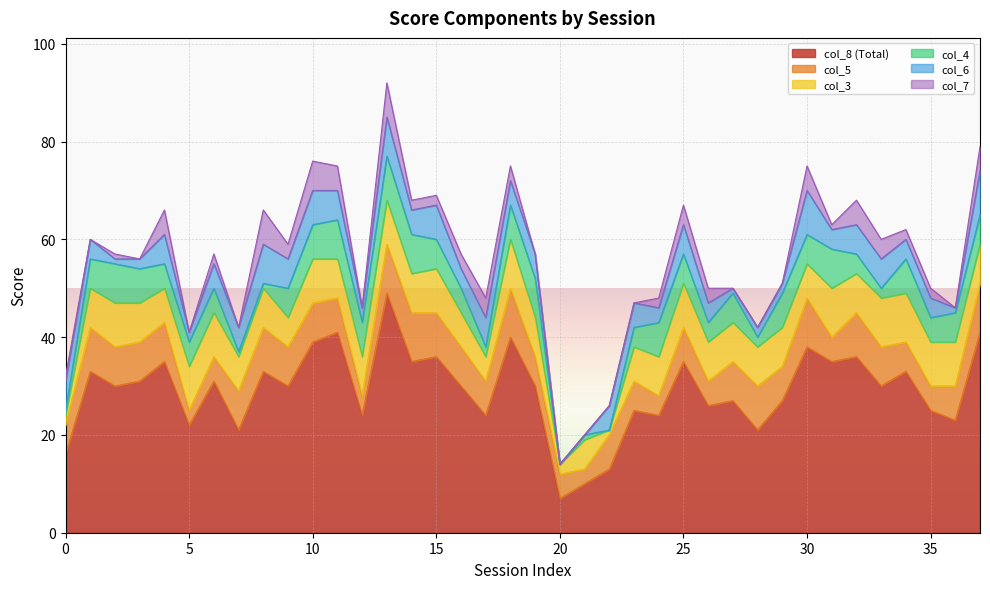

What is the sum of all col_8 (Total) values?

1106